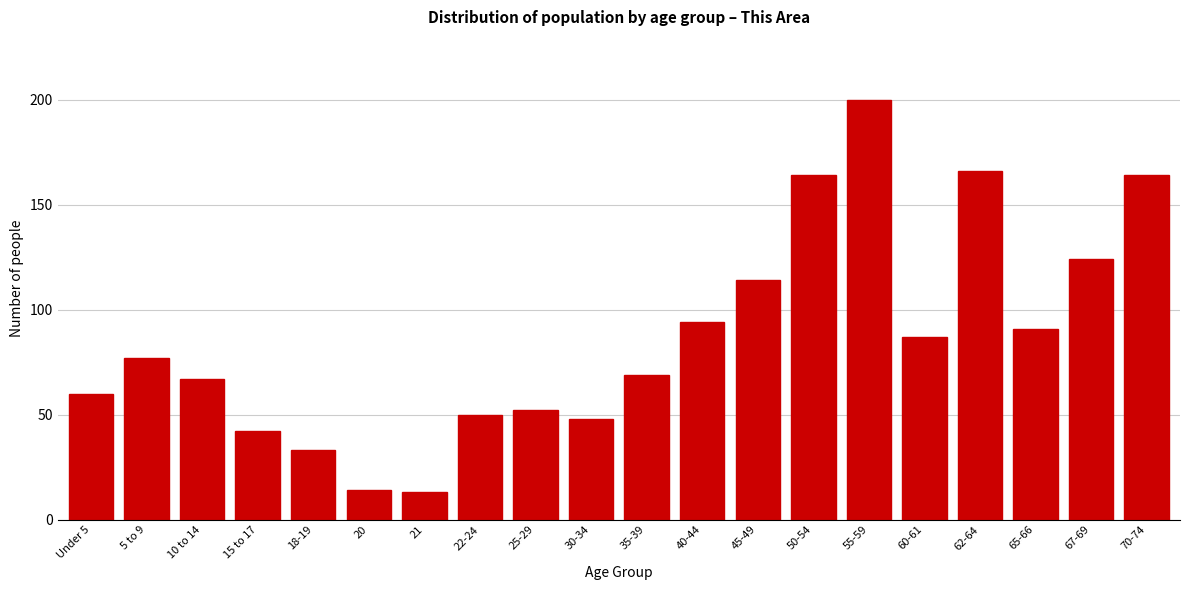

Reading right to left, what are all the values shown in this chart?

70-74=164	67-69=124	65-66=91	62-64=166	60-61=87	55-59=200	50-54=164	45-49=114	40-44=94	35-39=69	30-34=48	25-29=52	22-24=50	21=13	20=14	18-19=33	15 to 17=42	10 to 14=67	5 to 9=77	Under 5=60